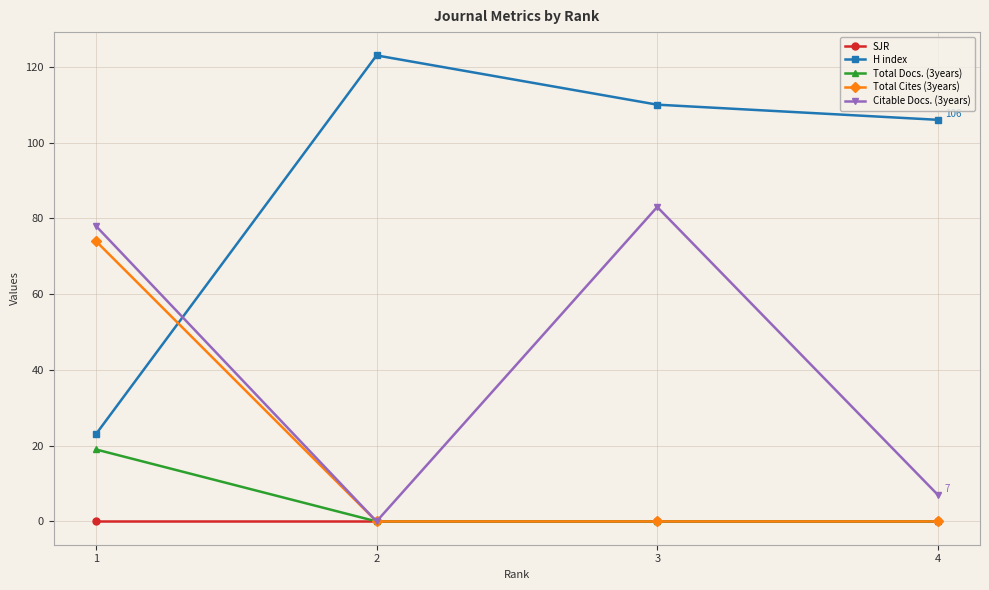

Which series changed the most between 3 and 4?

Citable Docs. (3years)